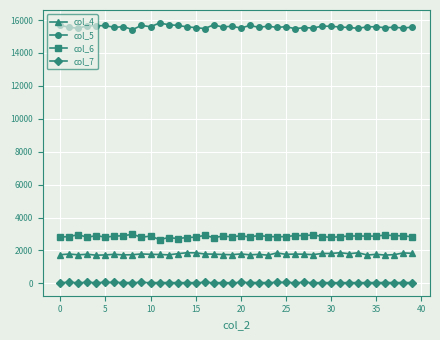

At how many categories does at least one series exceed 11569?

40